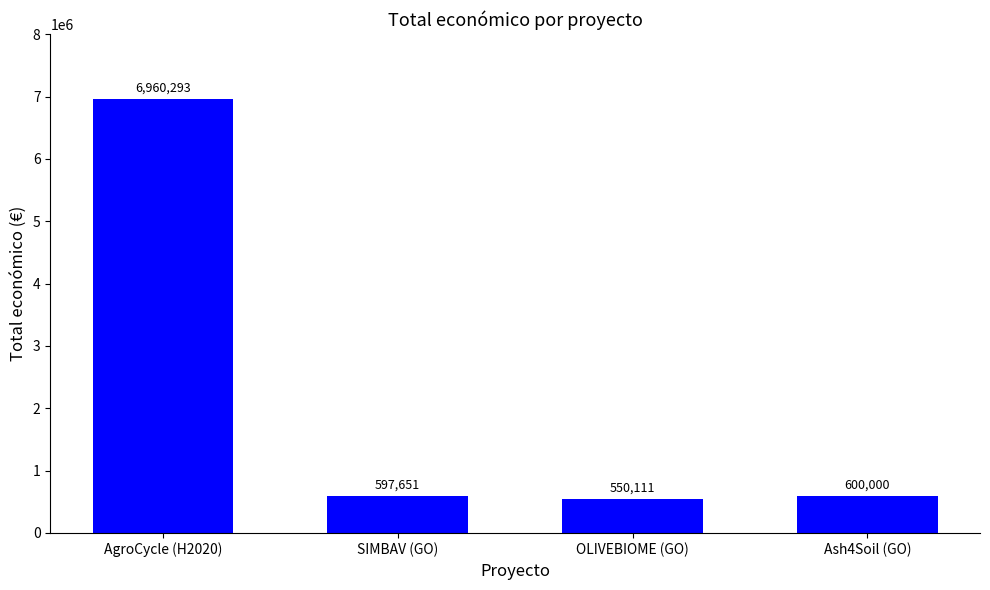

What is the difference between the values at AgroCycle (H2020) and Ash4Soil (GO)?

6360293